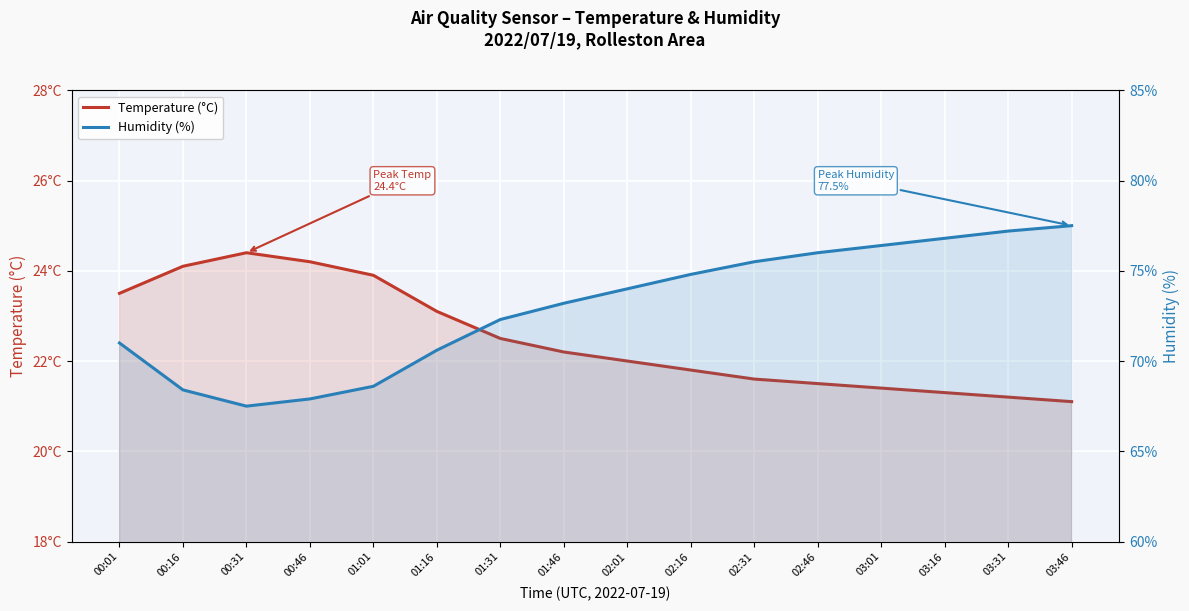

How many data points in Humidity (%) are above 74?

7